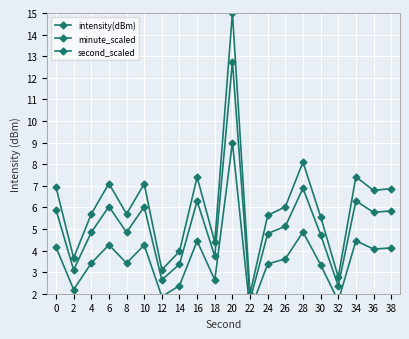

Which series has the largest total across all categories?

intensity(dBm)